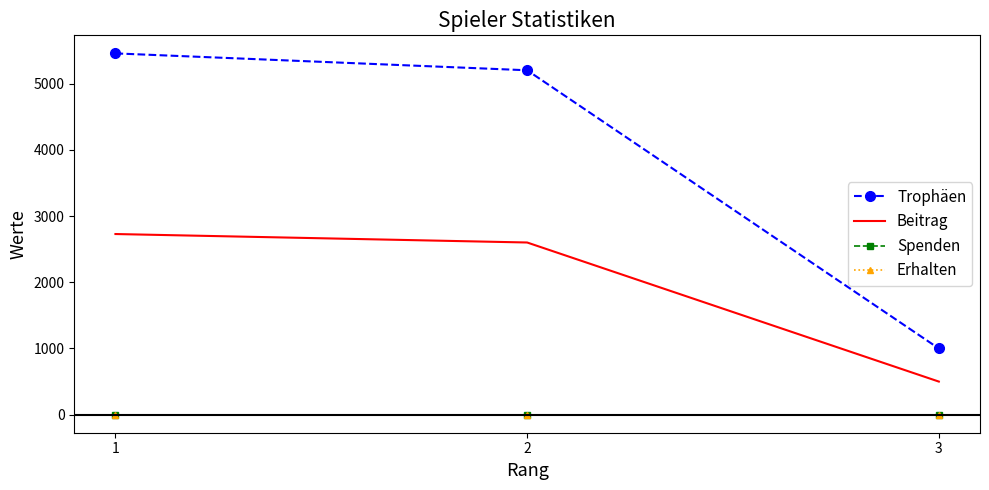

What is the average value of the Beitrag series?

1944